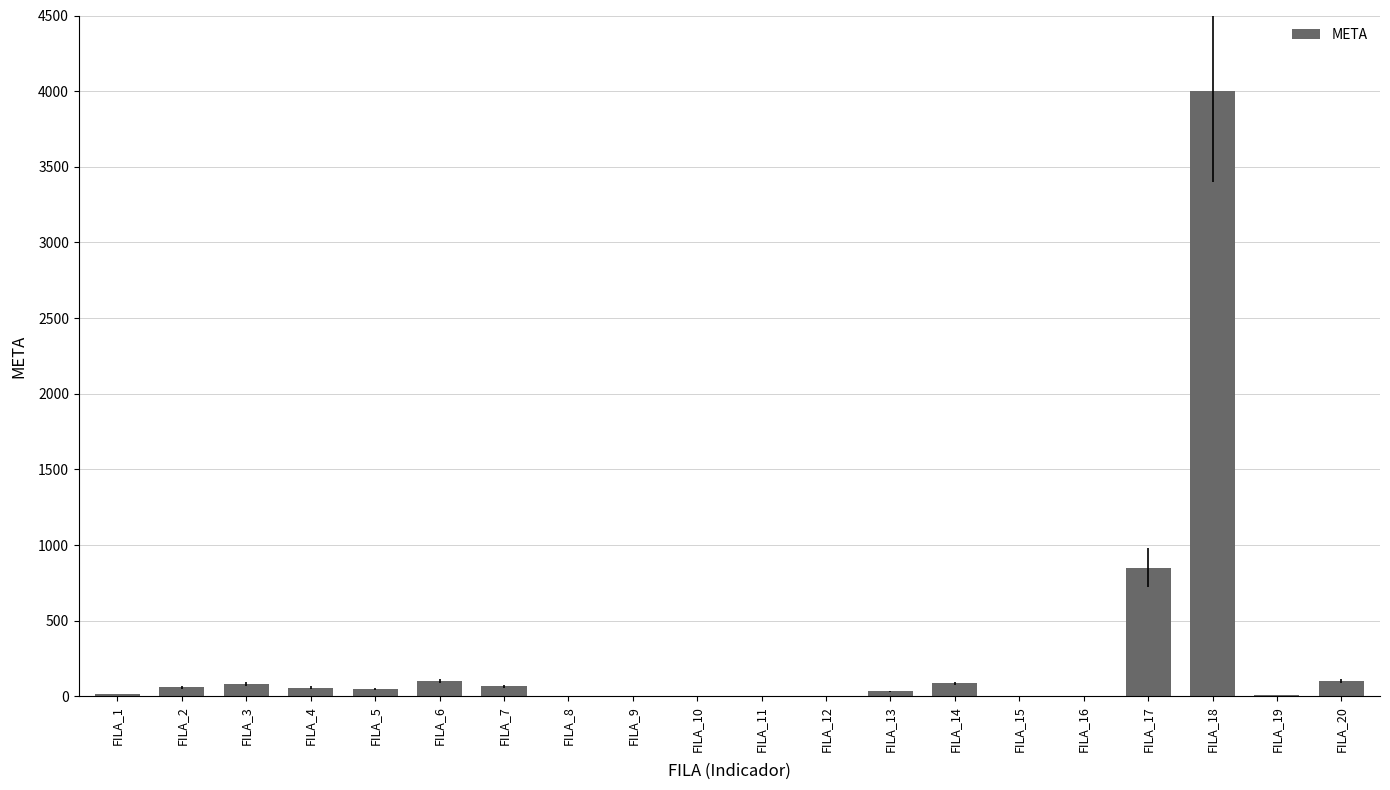

What is the change in value from FILA_7 to FILA_16?

-63